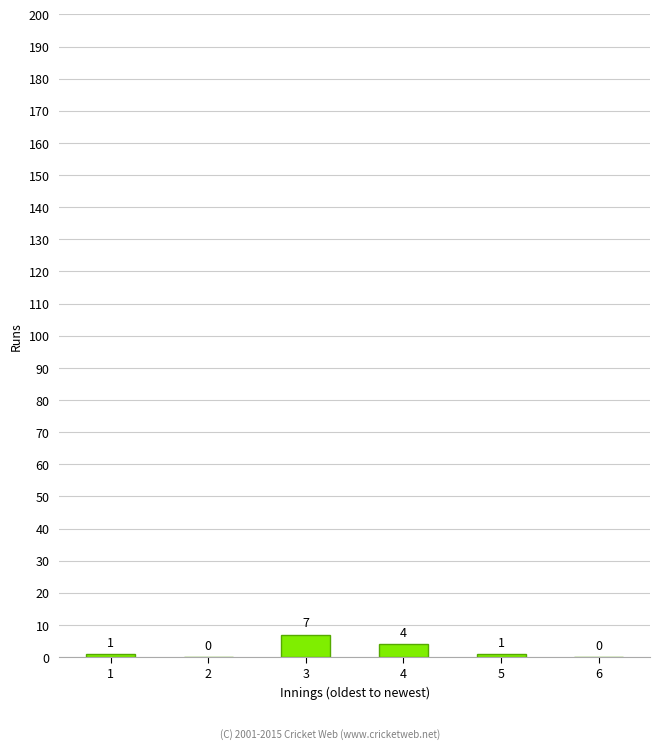

Reading left to right, what are all the values shown in this chart?

1=1	2=0	3=7	4=4	5=1	6=0